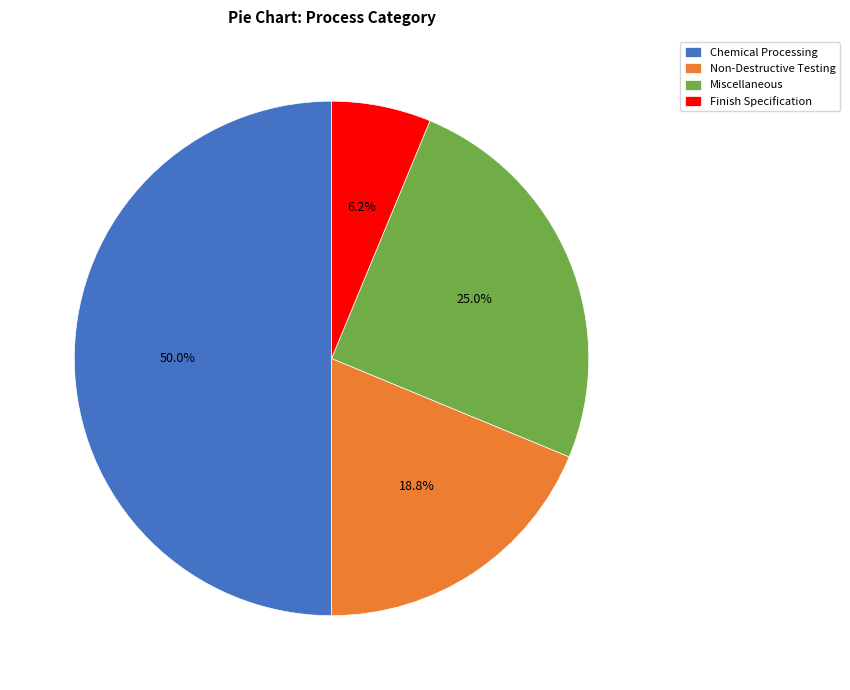

What percentage do Chemical Processing and Finish Specification together represent?

56.2%